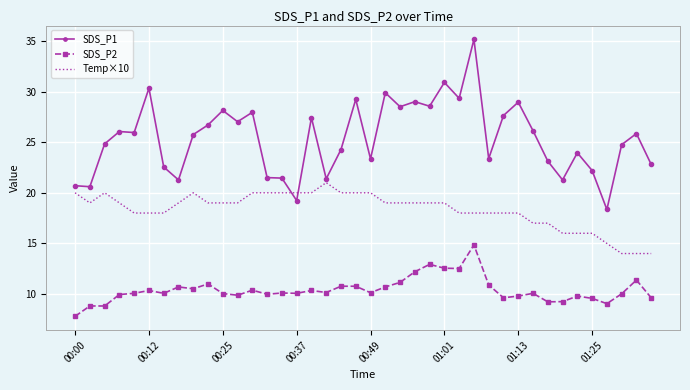

Which series ends up on top after the final intersection of Temp×10 and SDS_P1?

SDS_P1